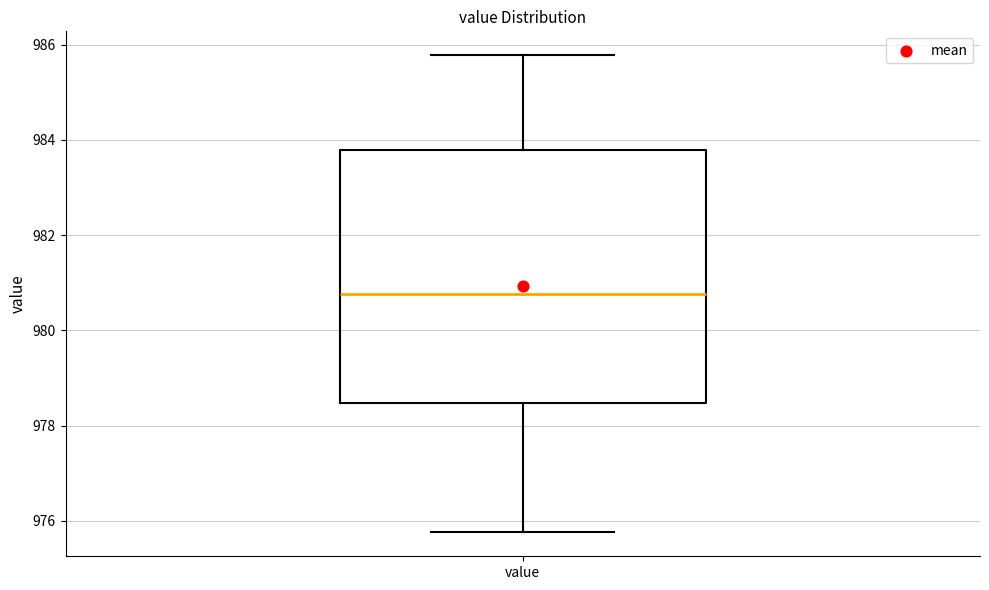

Where does the median line of the box for value sit on the y-axis? The values are not printed on the chart, so give them approximately, as read against the axis.

980.8